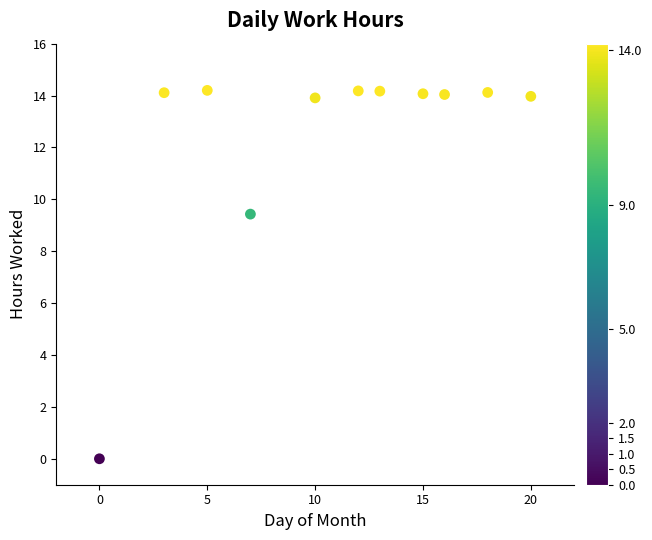

What is the average X value?

10.8